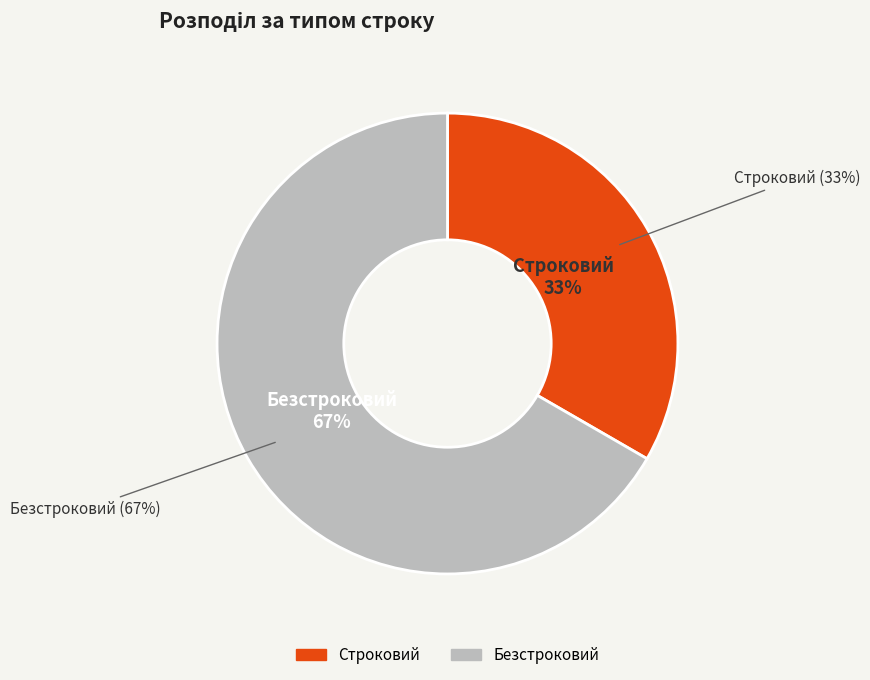

To the nearest percent, what portion does Безстроковий represent?

67%